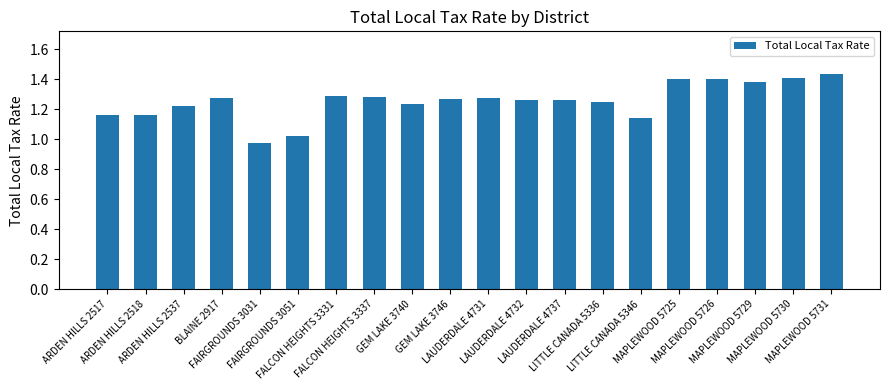

What is the sum of all values?

25.1